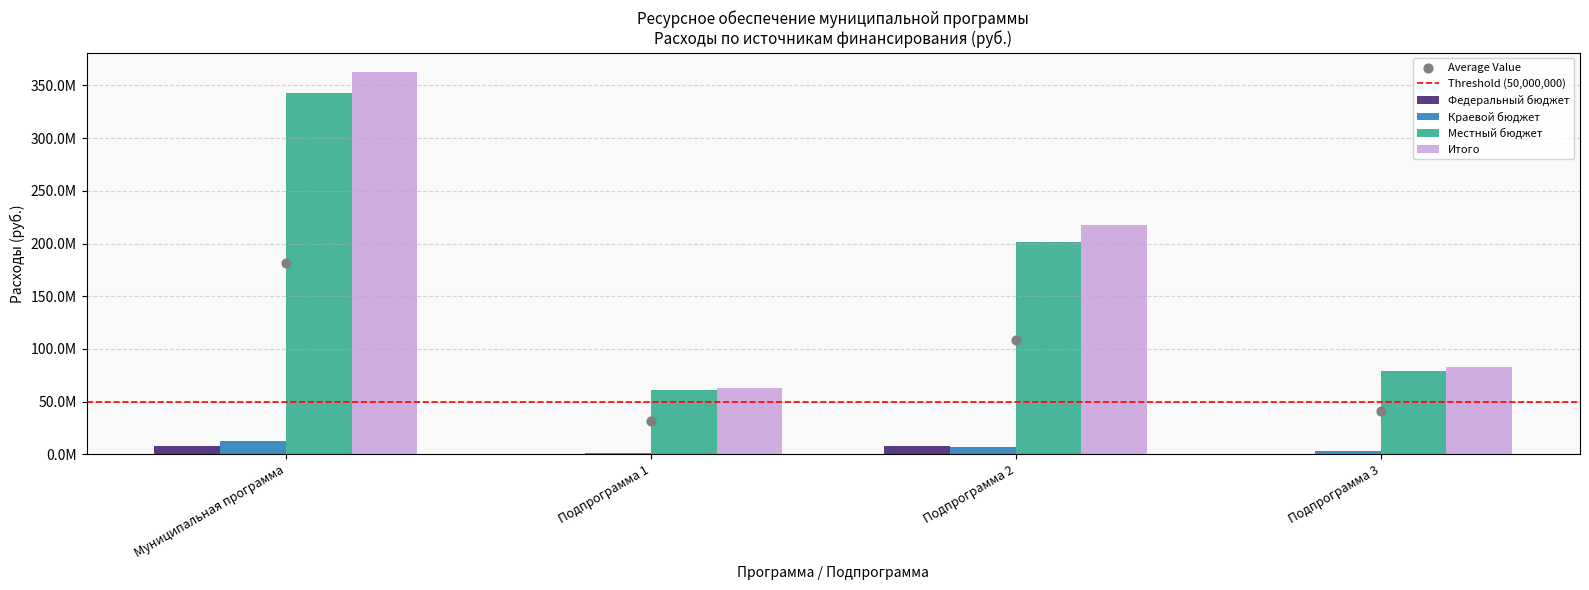

What is the total value across all series at Муниципальная программа?

725870501.2